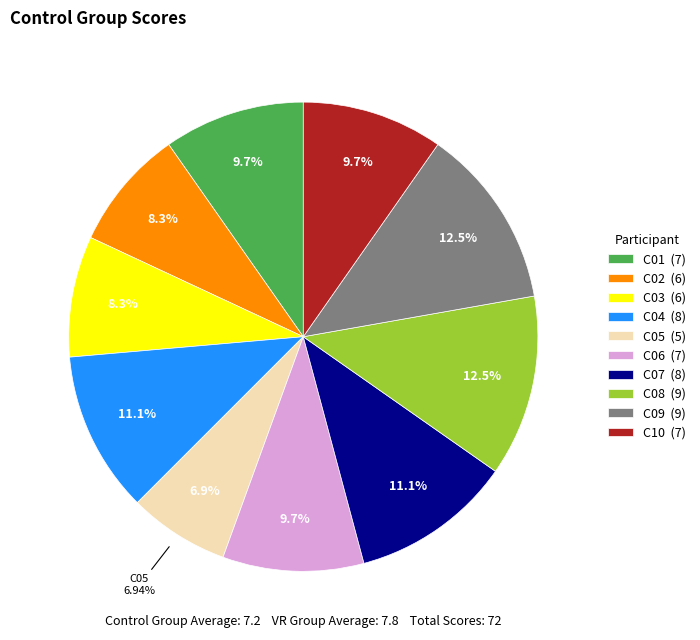

To the nearest percent, what is the average slice percentage?

10%